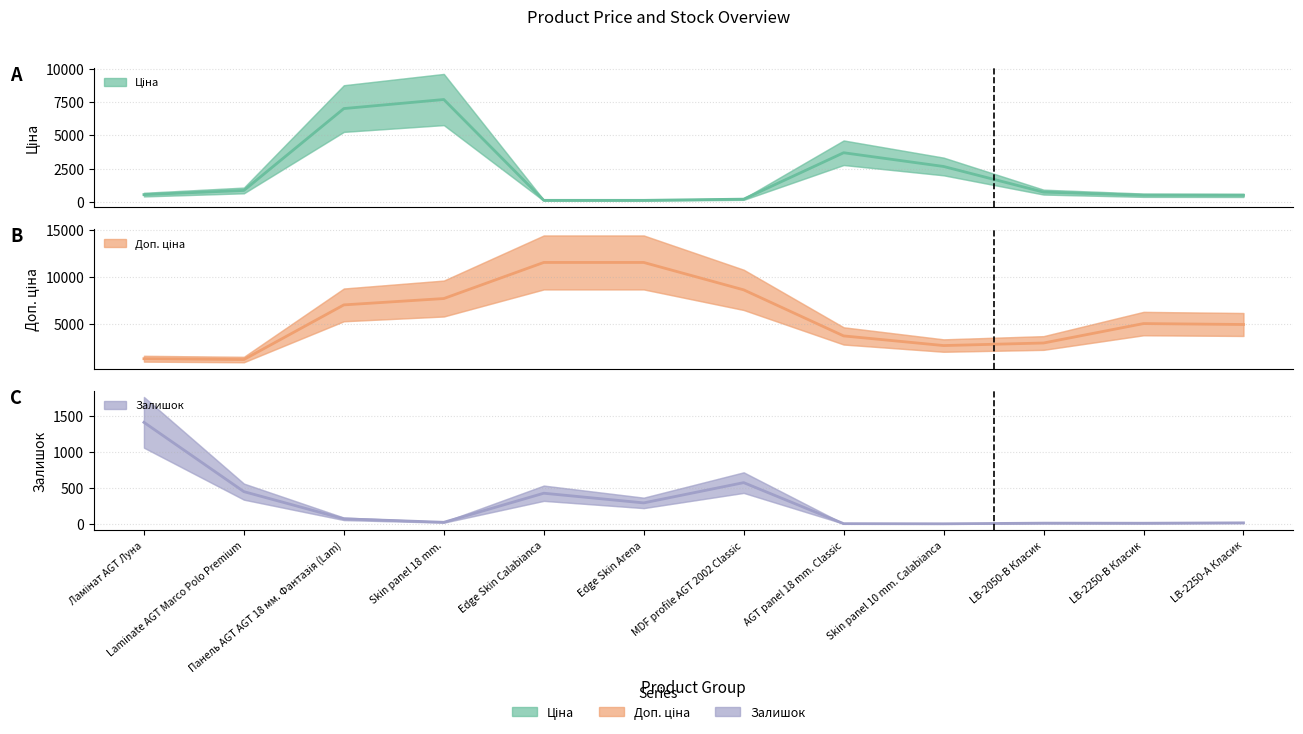

Which series has the largest total across all categories?

Доп. ціна